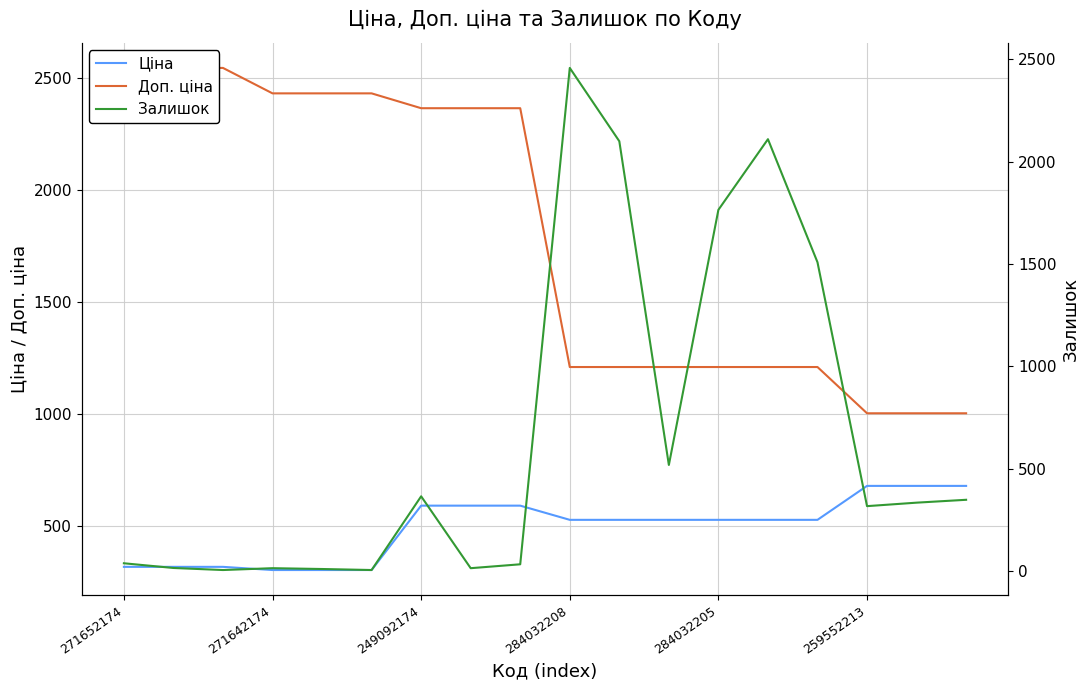

What is the minimum value for Залишок?

5.0